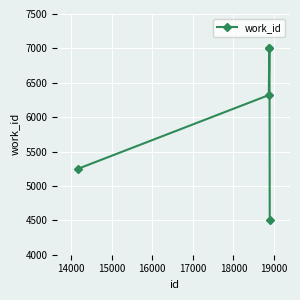

What is the greatest value displayed?

7004